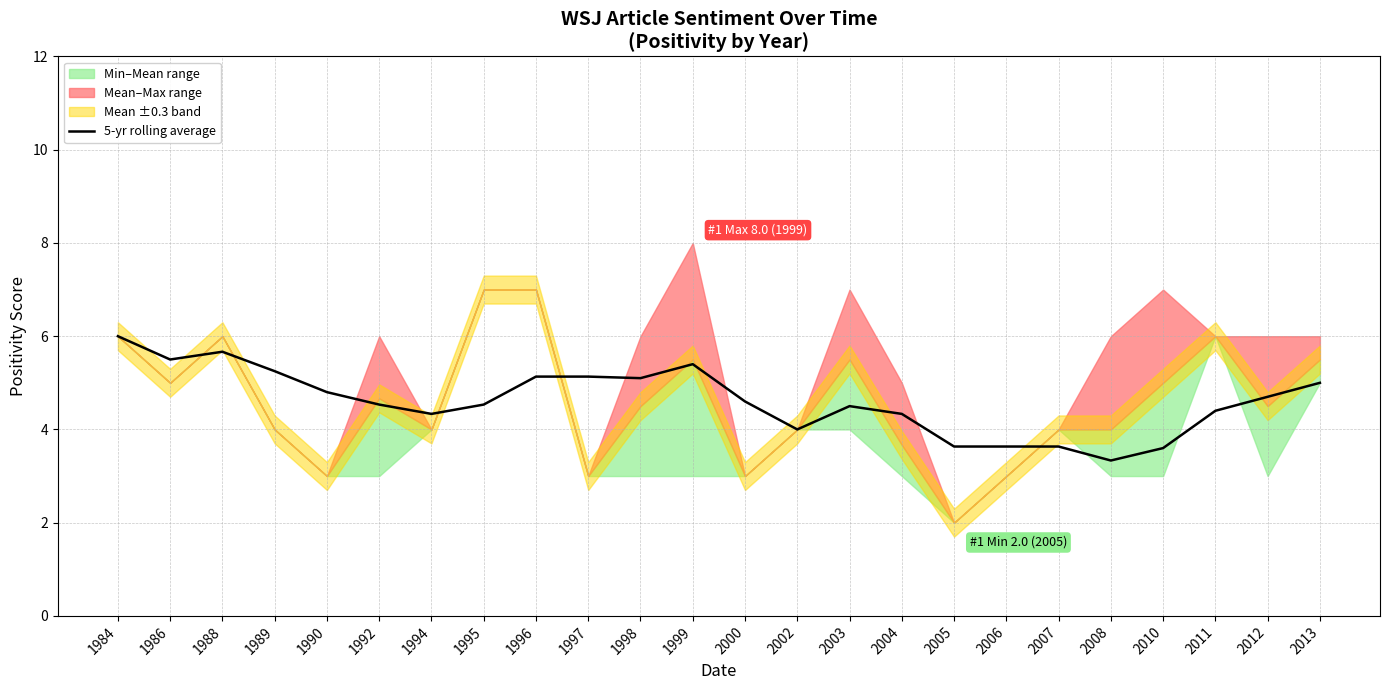

What is the highest value of the 5-yr rolling average series?

6.0